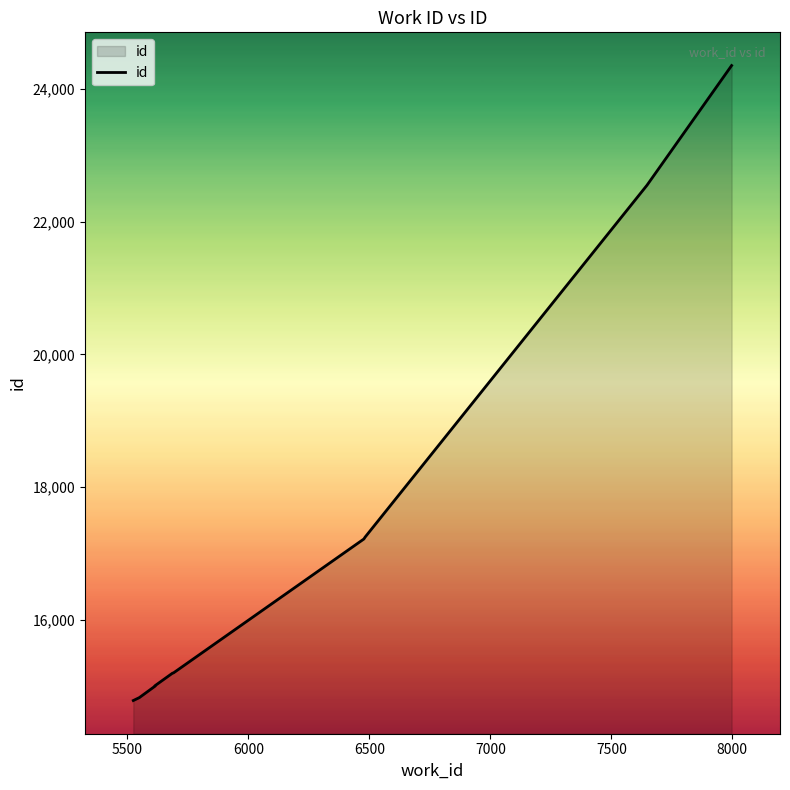

Reading right to left, list all the values displayed in this chart.

24352	22548	17248	17220	15203	15199	15011	15004	14831	14787